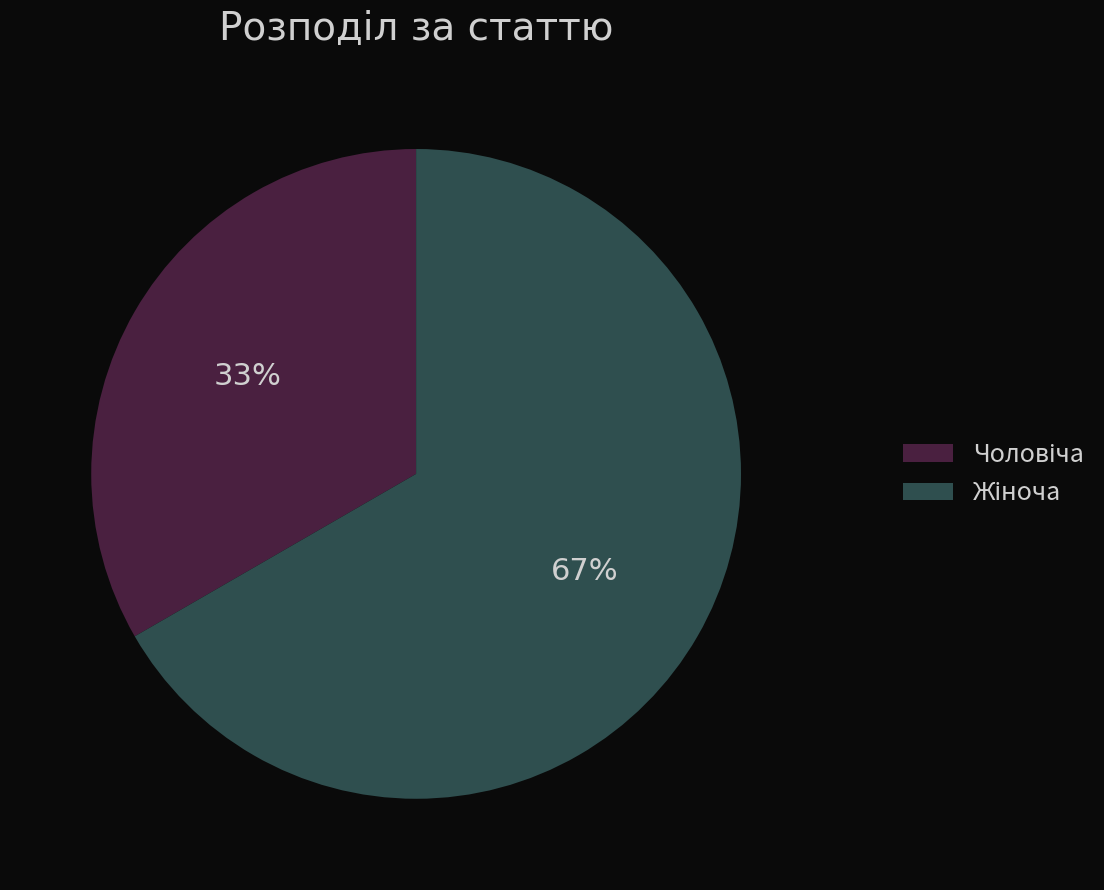

To the nearest percent, what is the average slice percentage?

50%